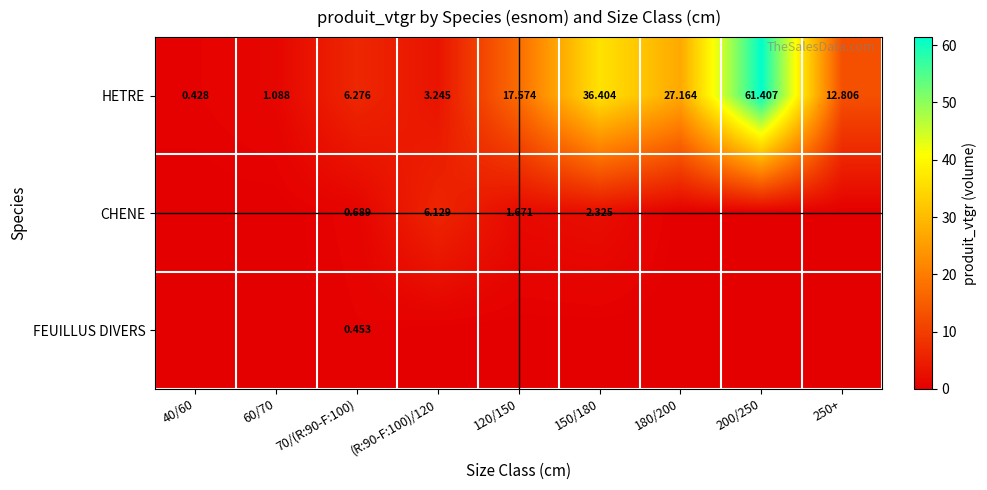

How many data points in HETRE are above 12?

5